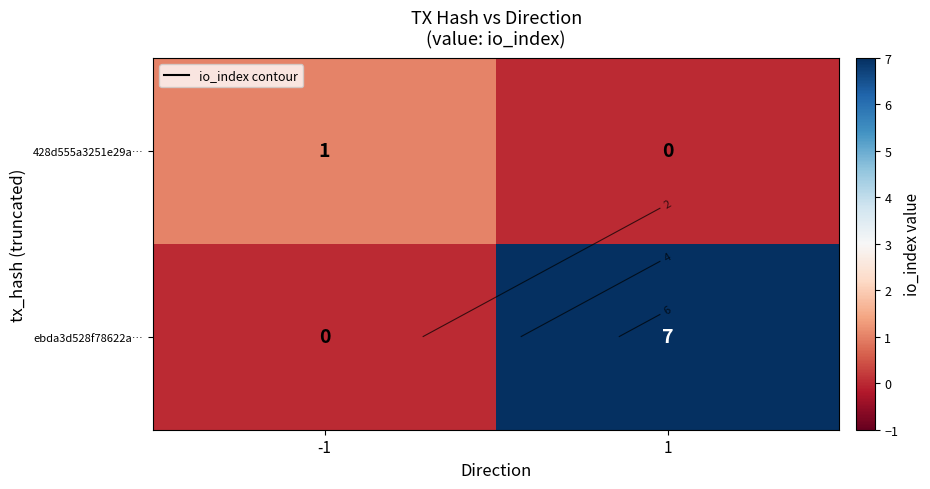

What is the difference between the ebda3d528f78622a… values at -1 and 1?

7